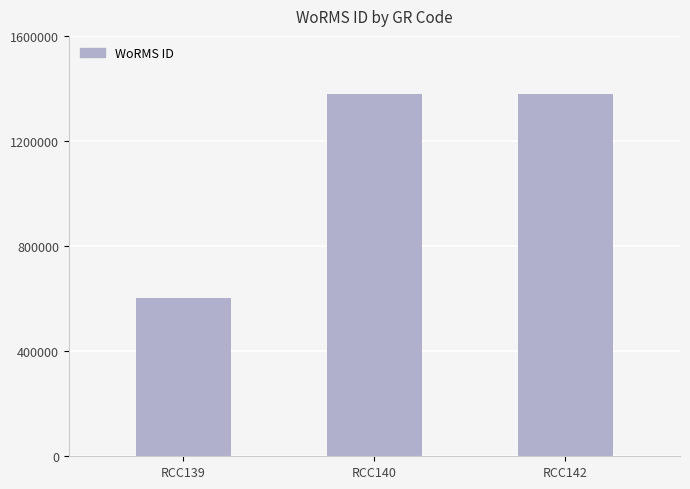

What is the change in value from RCC139 to RCC142?

+776973